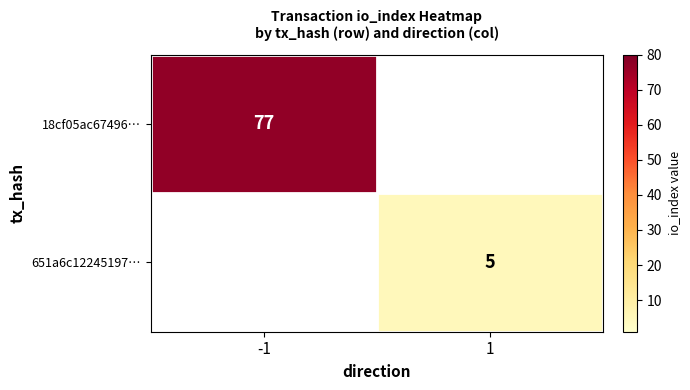

The value of 18cf05ac67496… at -1 is 110. True or false?

False